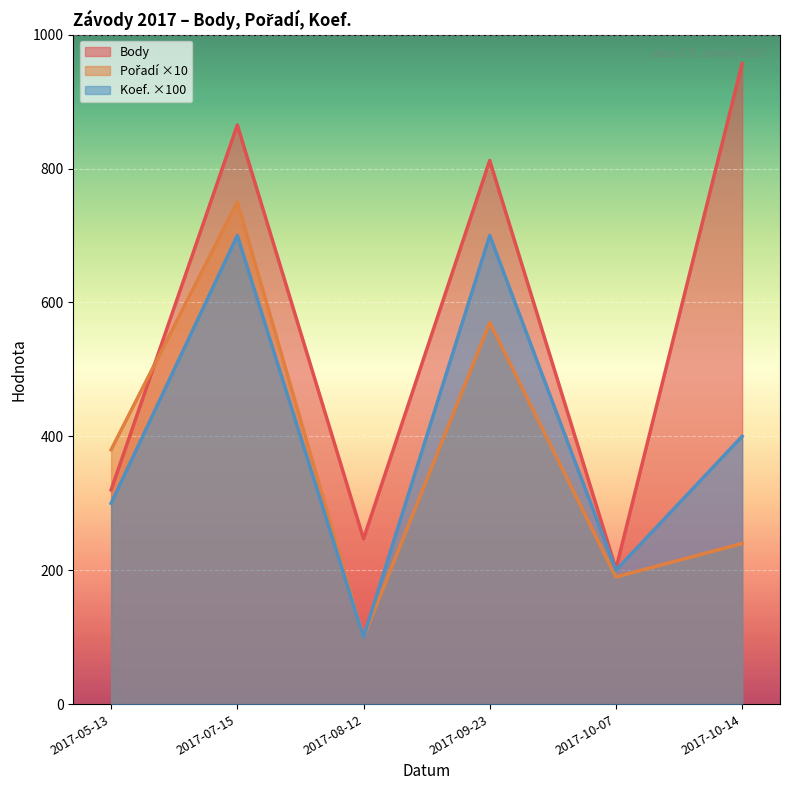

Rank the categories by Pořadí value from highest to lowest.

2017-07-15, 2017-09-23, 2017-05-13, 2017-10-14, 2017-10-07, 2017-08-12